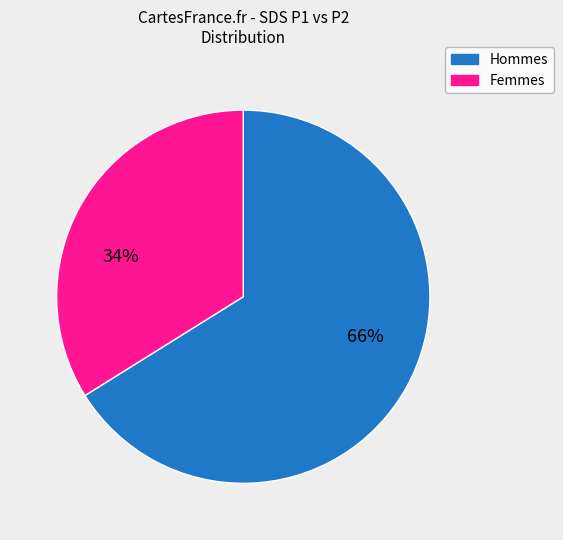

To the nearest percent, what is the average slice percentage?

50%